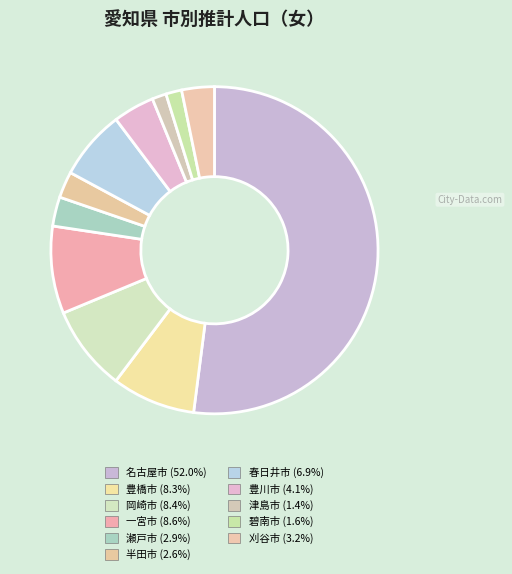

What percentage is the 刈谷市 slice, to the nearest percent?

3%